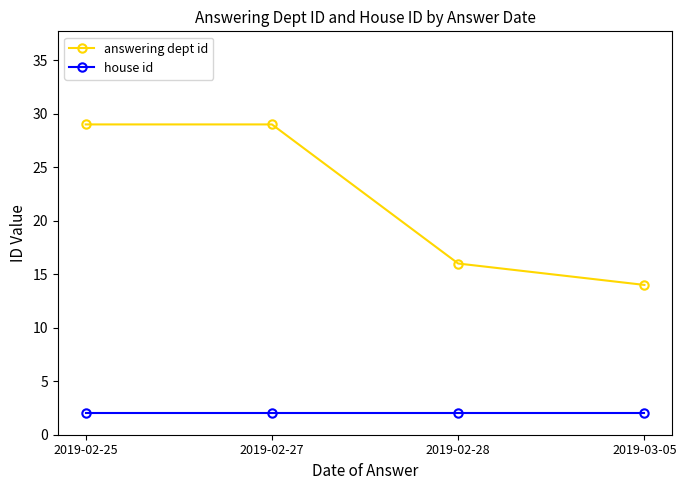

What is the sum of all house id values?

8